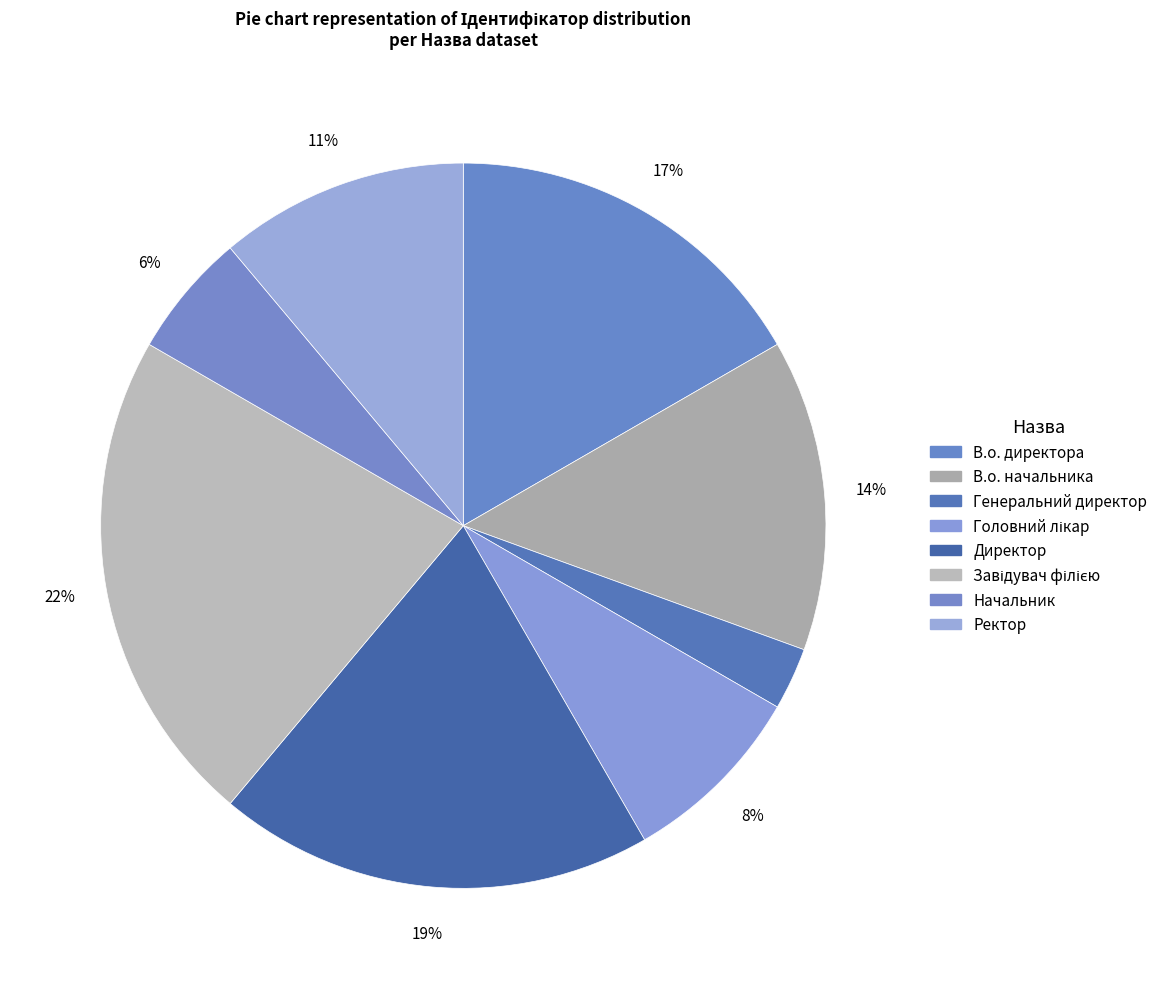

Rank the categories by value from highest to lowest.

Завідувач філією, Директор, В.о. директора, В.о. начальника, Ректор, Головний лікар, Начальник, Генеральний директор